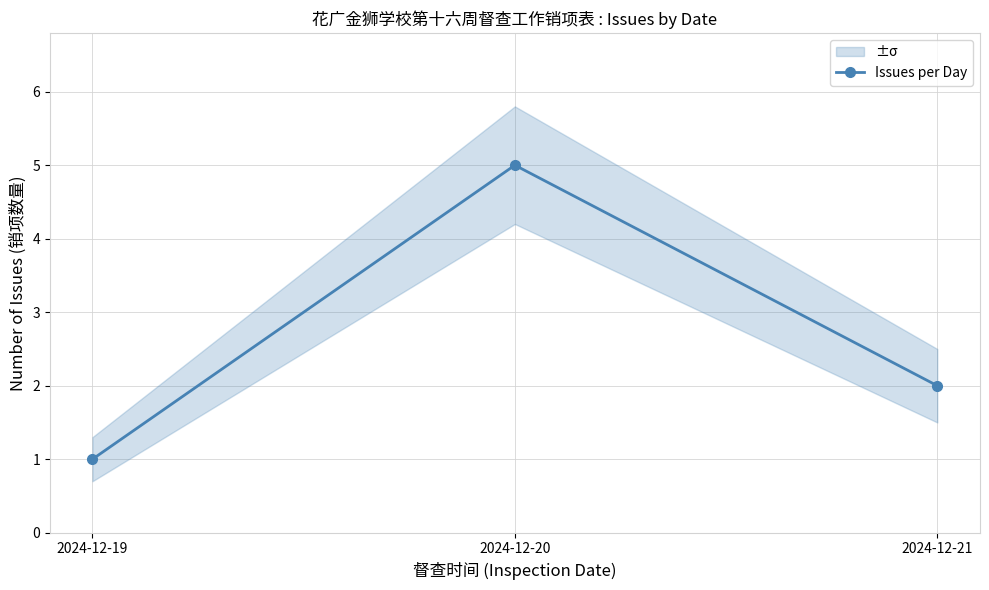

How many distinct data groups are displayed?

1